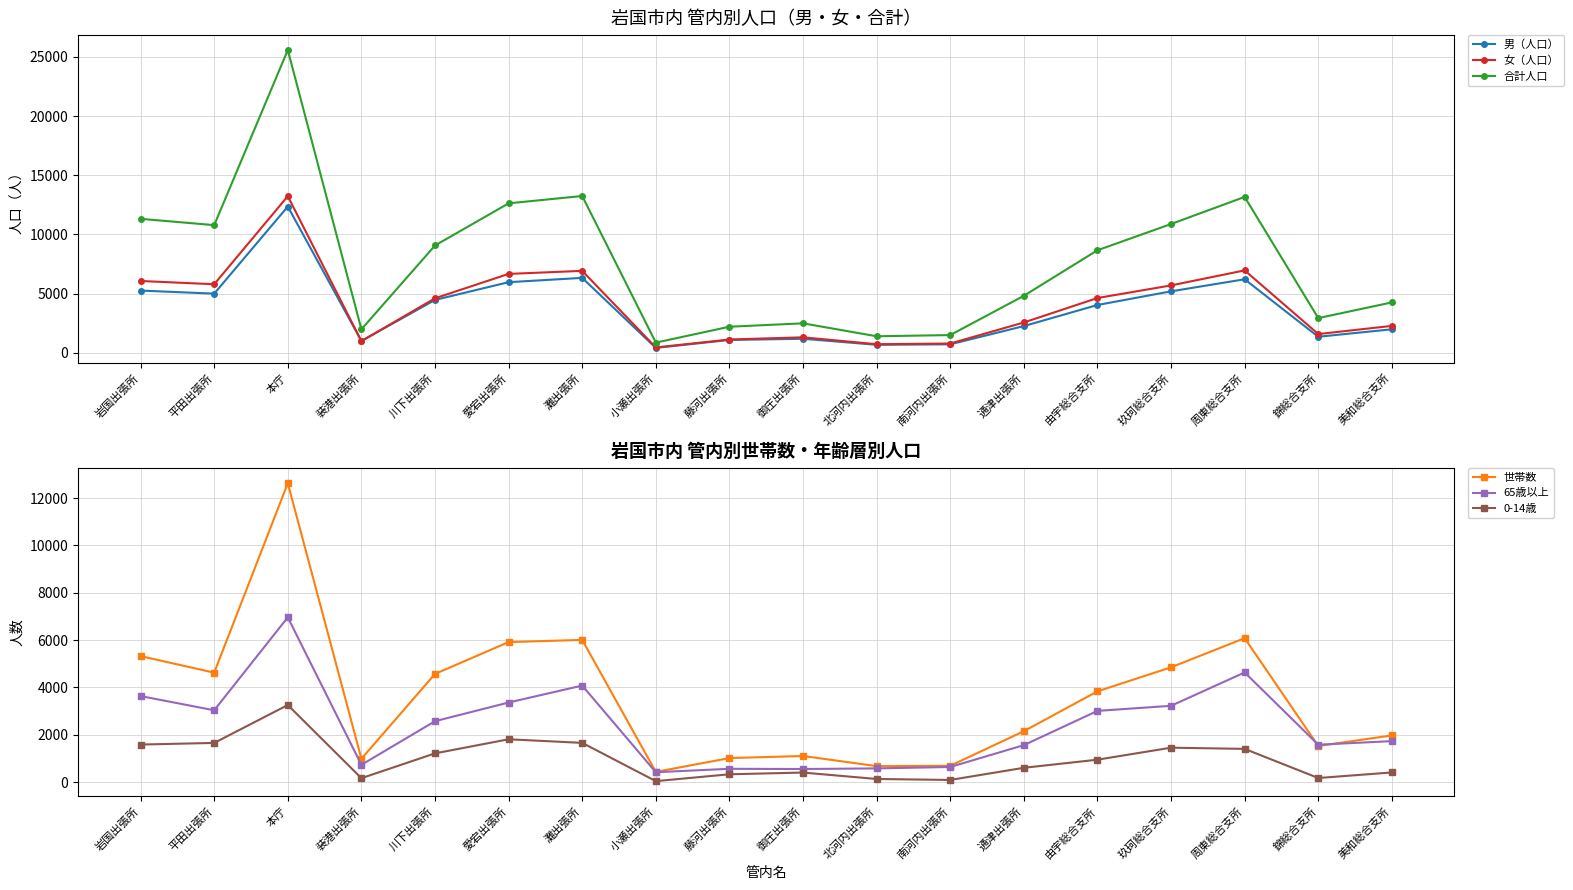

True or false: 世帯数 and 合計人口 cross at least once.

False